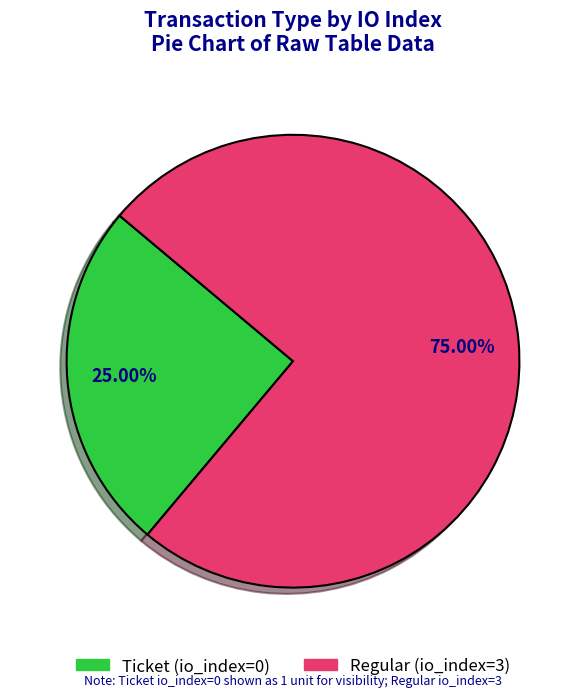

Rank the categories by value from lowest to highest.

Ticket (io_index=0), Regular (io_index=3)